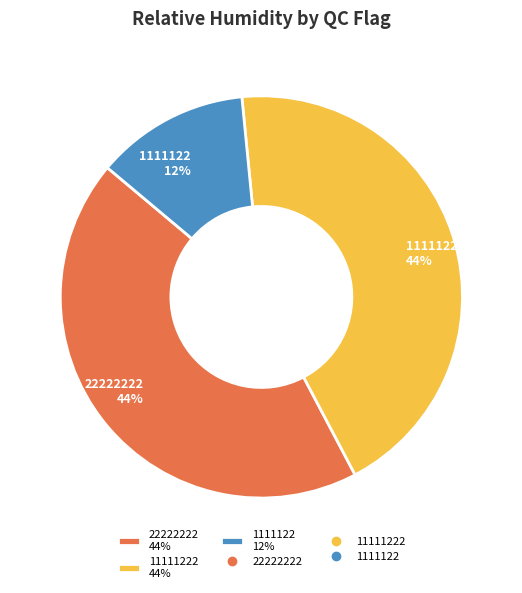

Is there any slice that represents more than half of the pie?

No